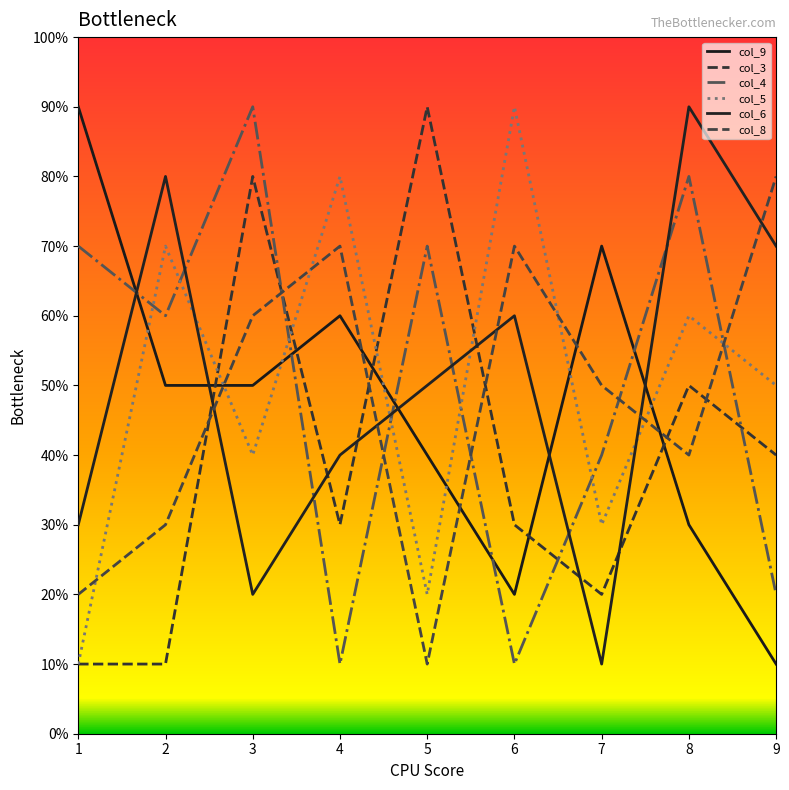

How many interior local peaks does the col_6 series have?

3